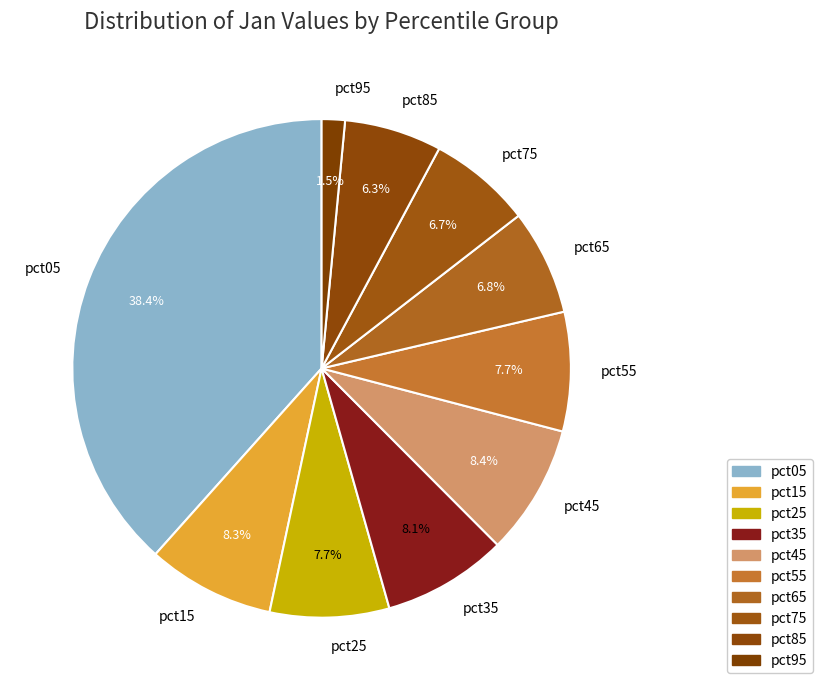

Combined, what portion of the pie is pct05 and pct75?

45.1%